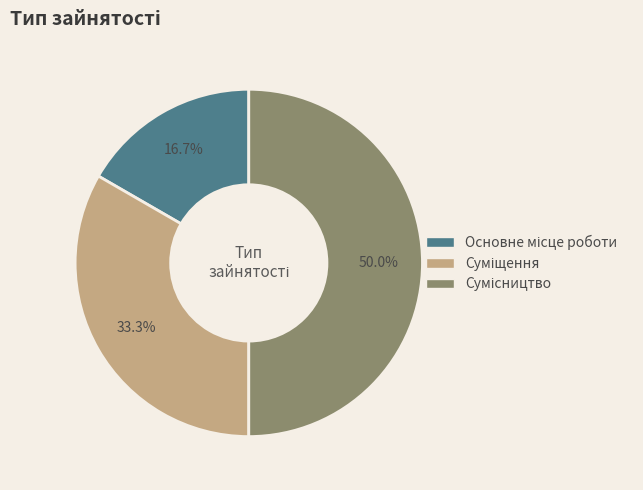

Does Сумісництво represent more than half of the total?

No